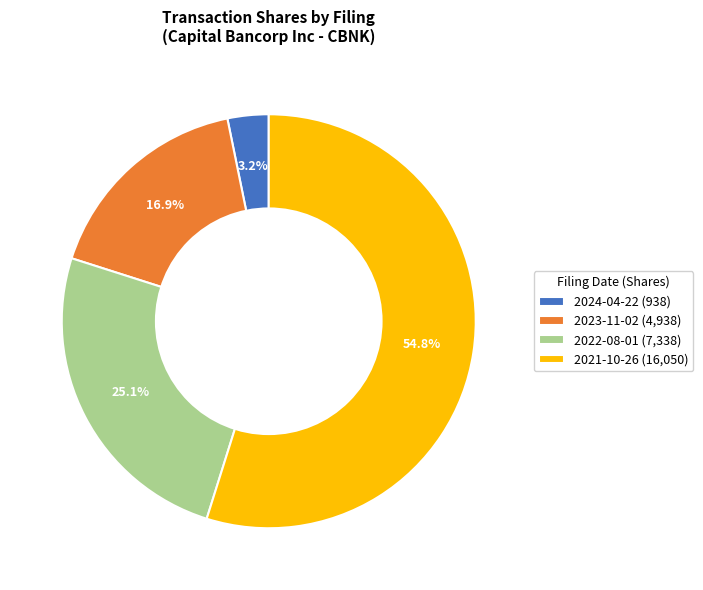

What percentage is NOT represented by 2022-08-01 (7,338)?

74.9%